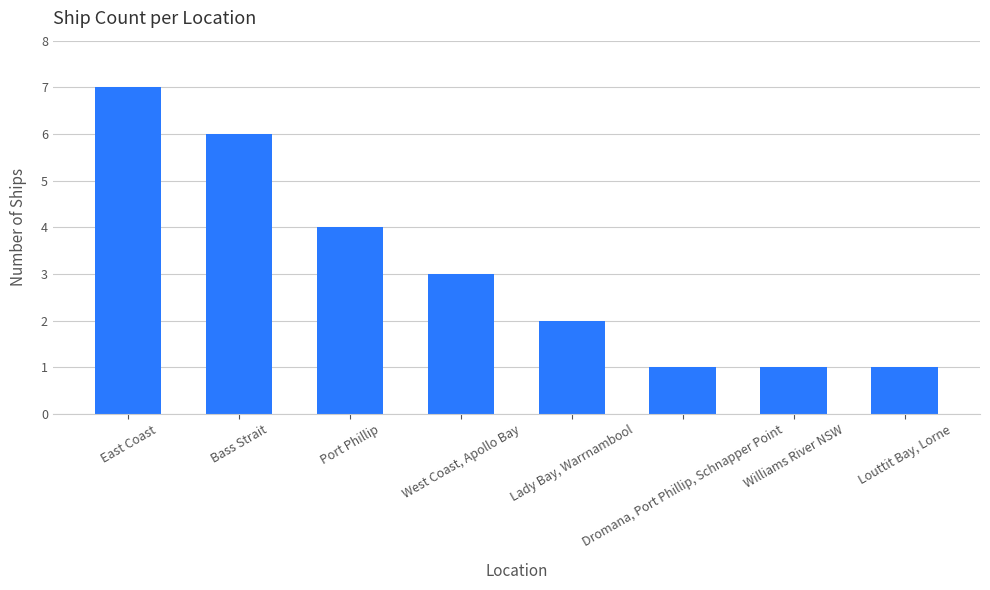

How many categories are shown in the chart?

8